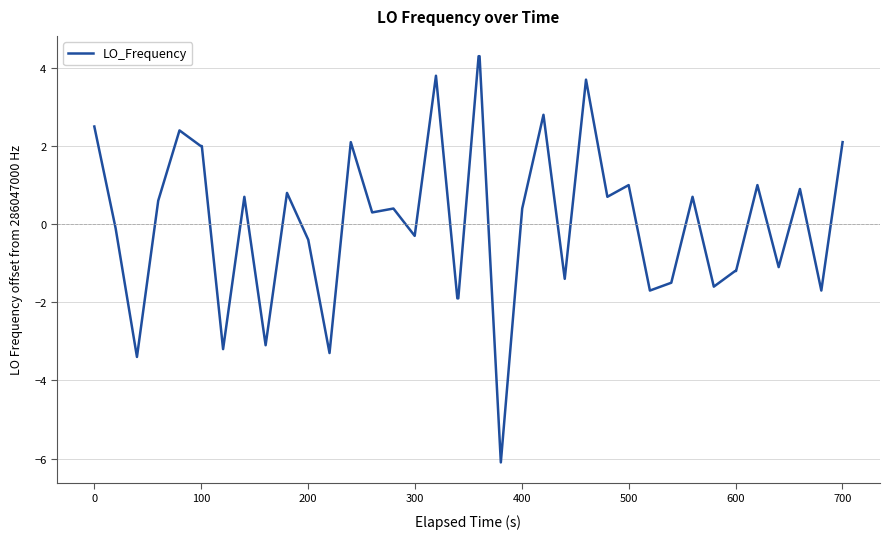

What is the maximum value shown in the chart?

4.3